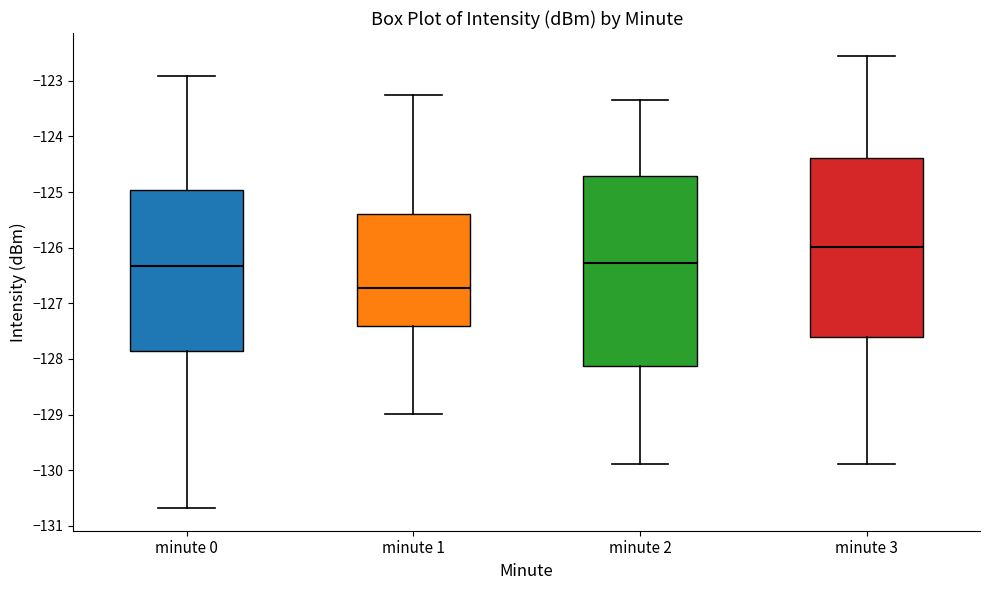

Which box is the tallest, from its lower edge to its upper edge?

minute 2